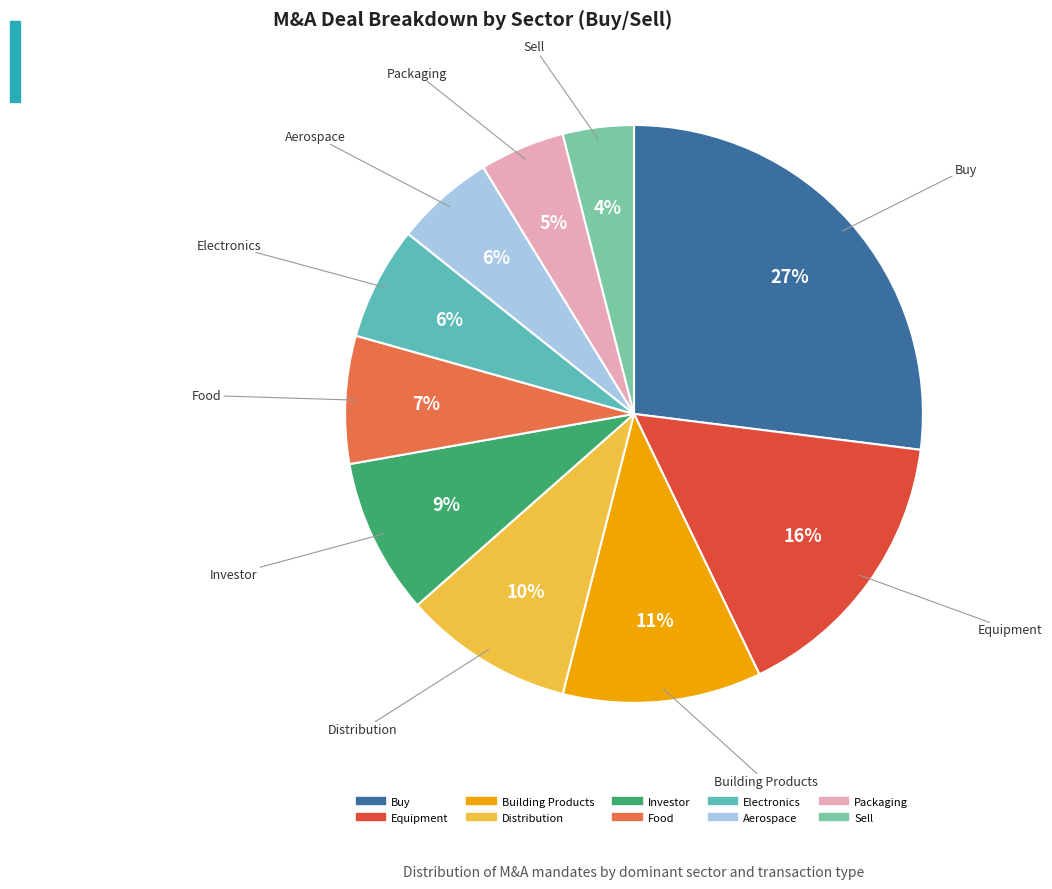

Is it true that Aerospace is 6% of the pie?

True